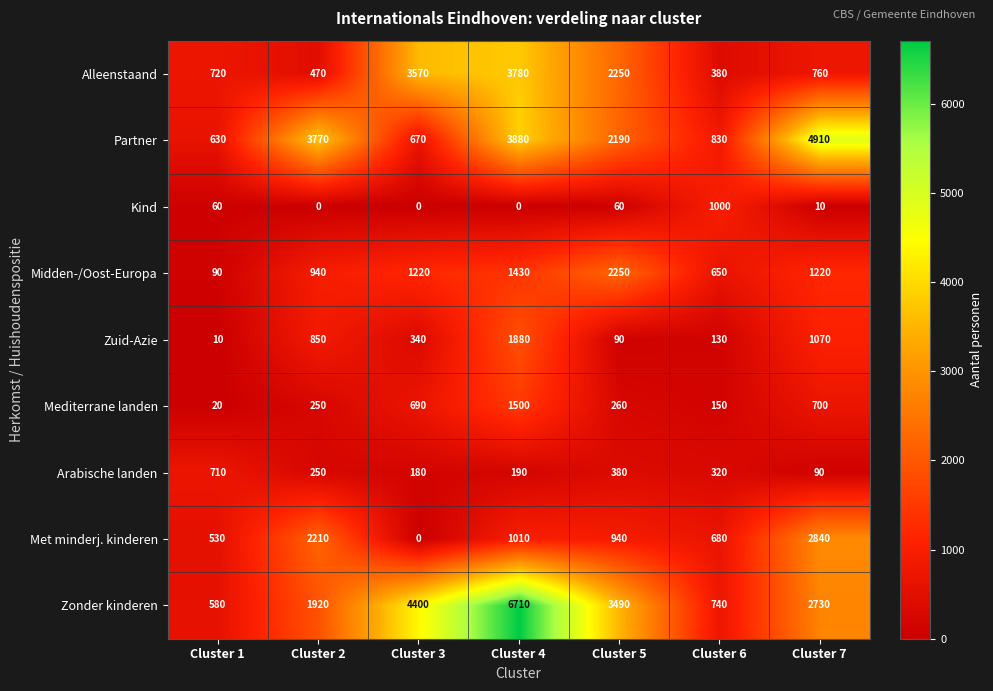

What is the highest value of the Zonder kinderen series?

6710